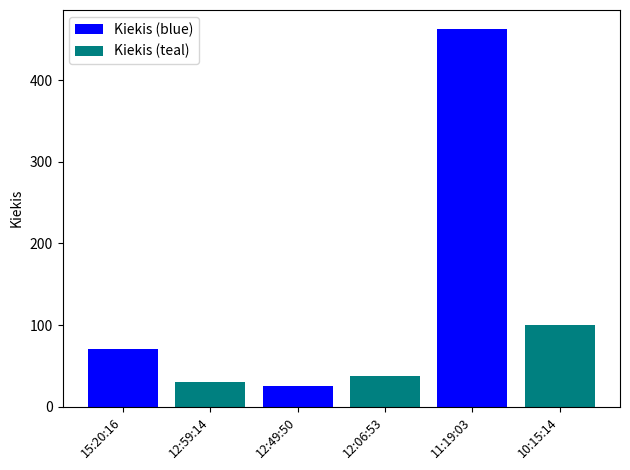

Reading left to right, extract all data points from this chart.

Kiekis (blue): 71	25	463
Kiekis (teal): 30	37	100